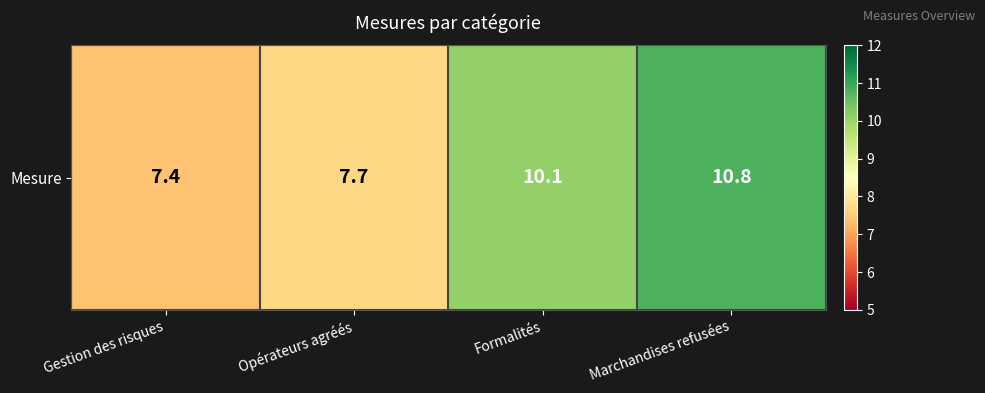

At which label does the data first exceed 10?

Formalités